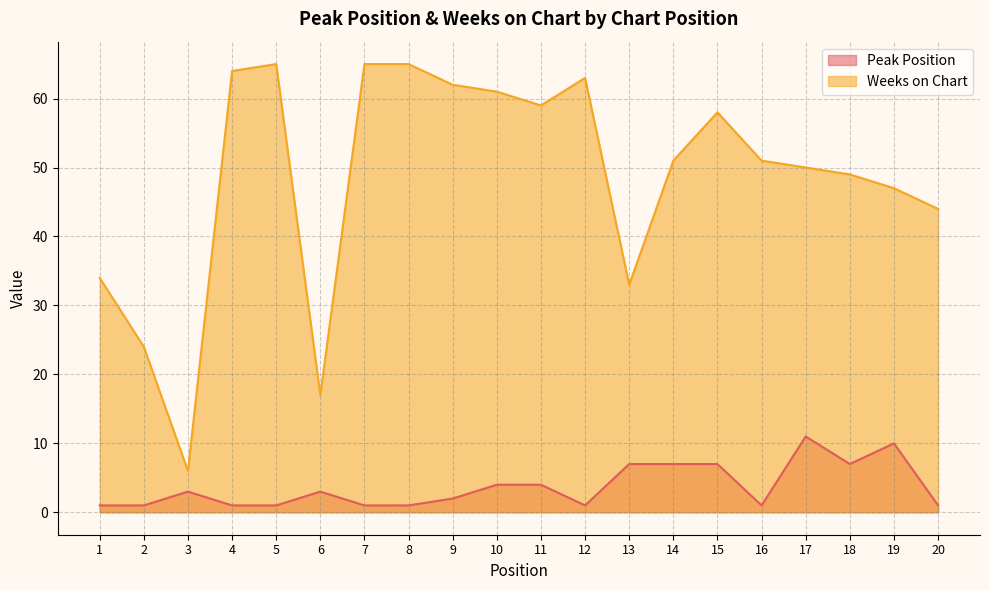

True or false: Weeks on Chart has more than 1 interior local peaks.

True